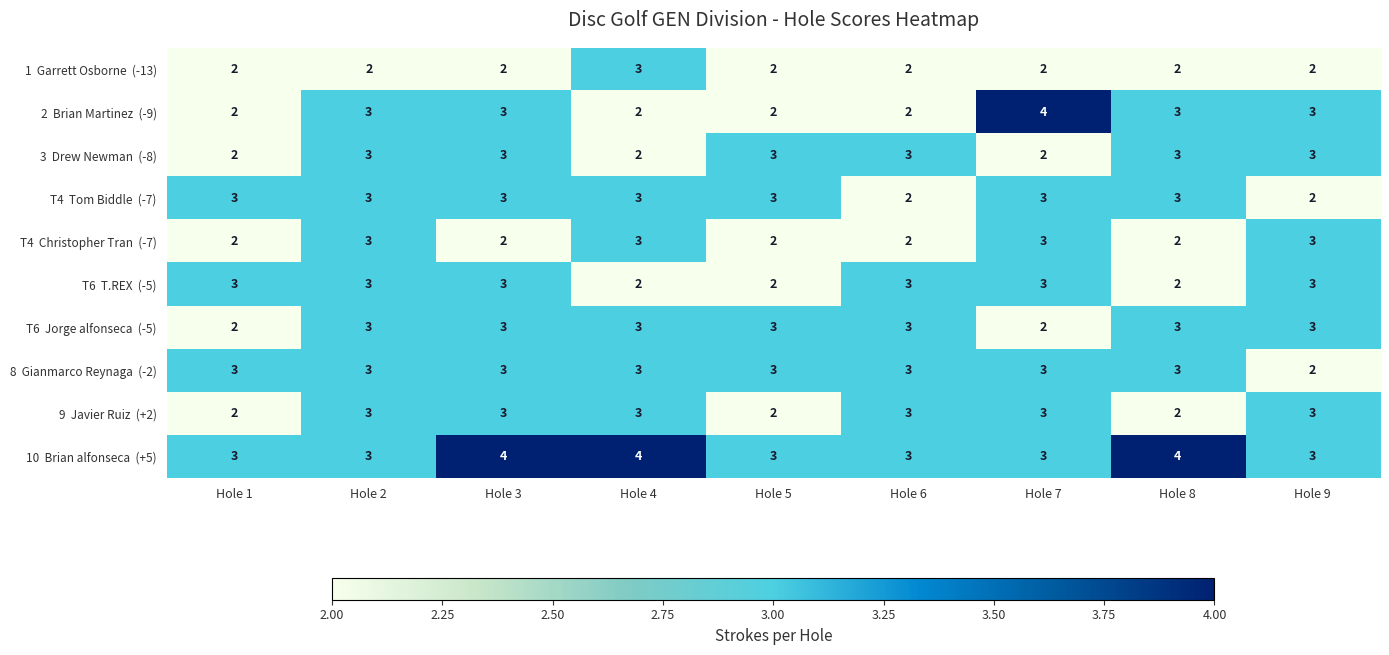

What is the total value across all series at Hole 1?

24